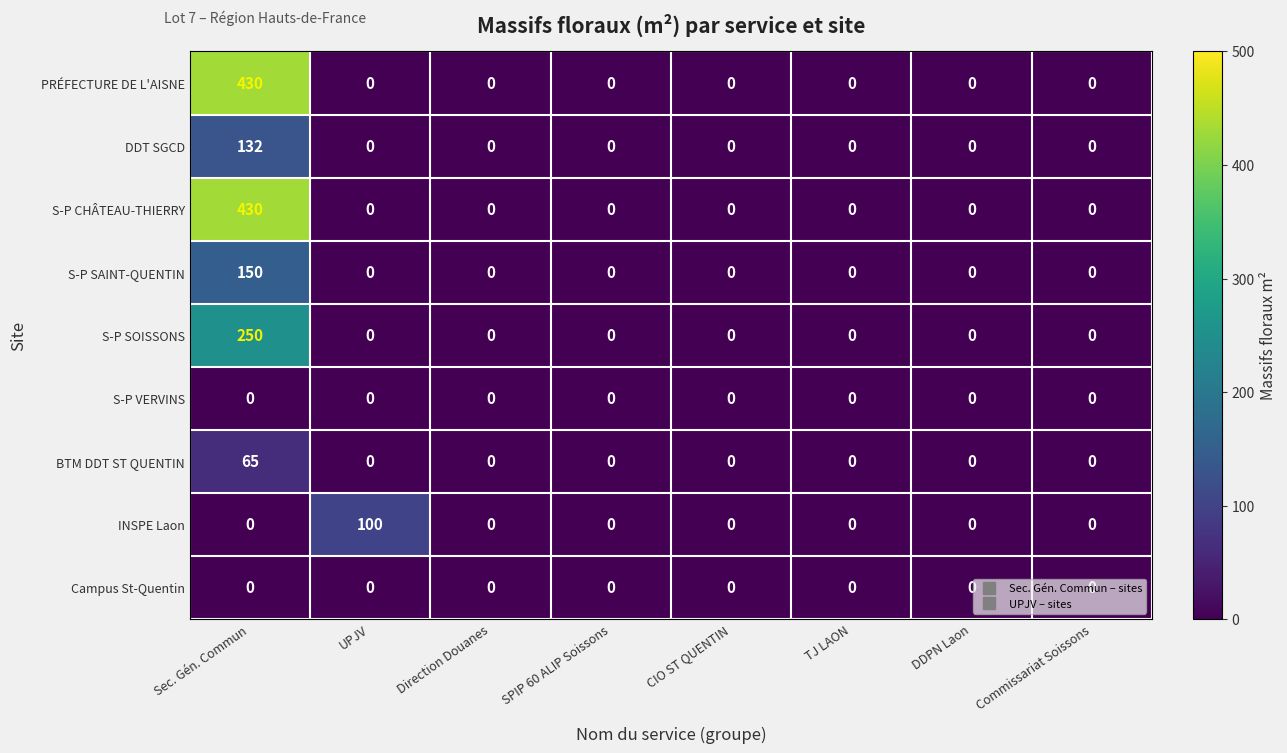

The value of S-P SOISSONS at CIO ST QUENTIN is -118. True or false?

False